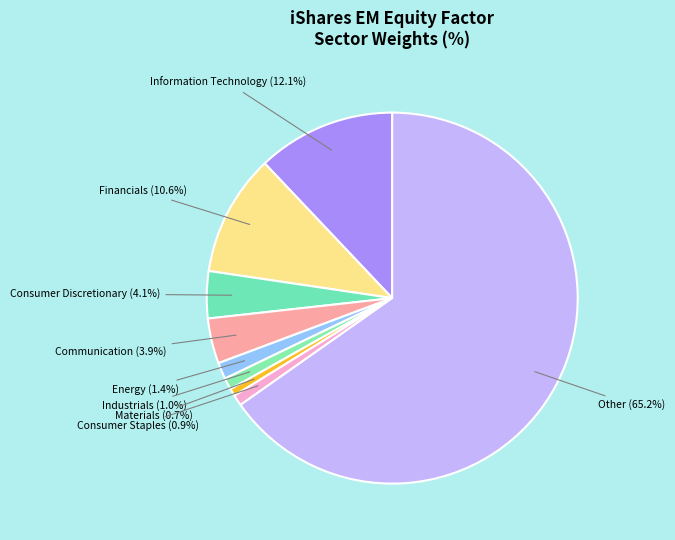

How much of the chart is everything except Information Technology?

87.9%